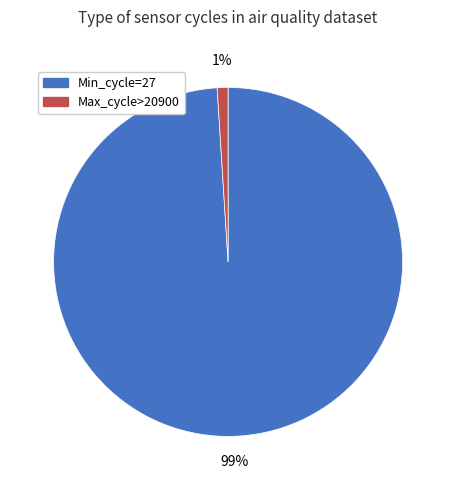

Is there any slice that represents more than half of the pie?

Yes